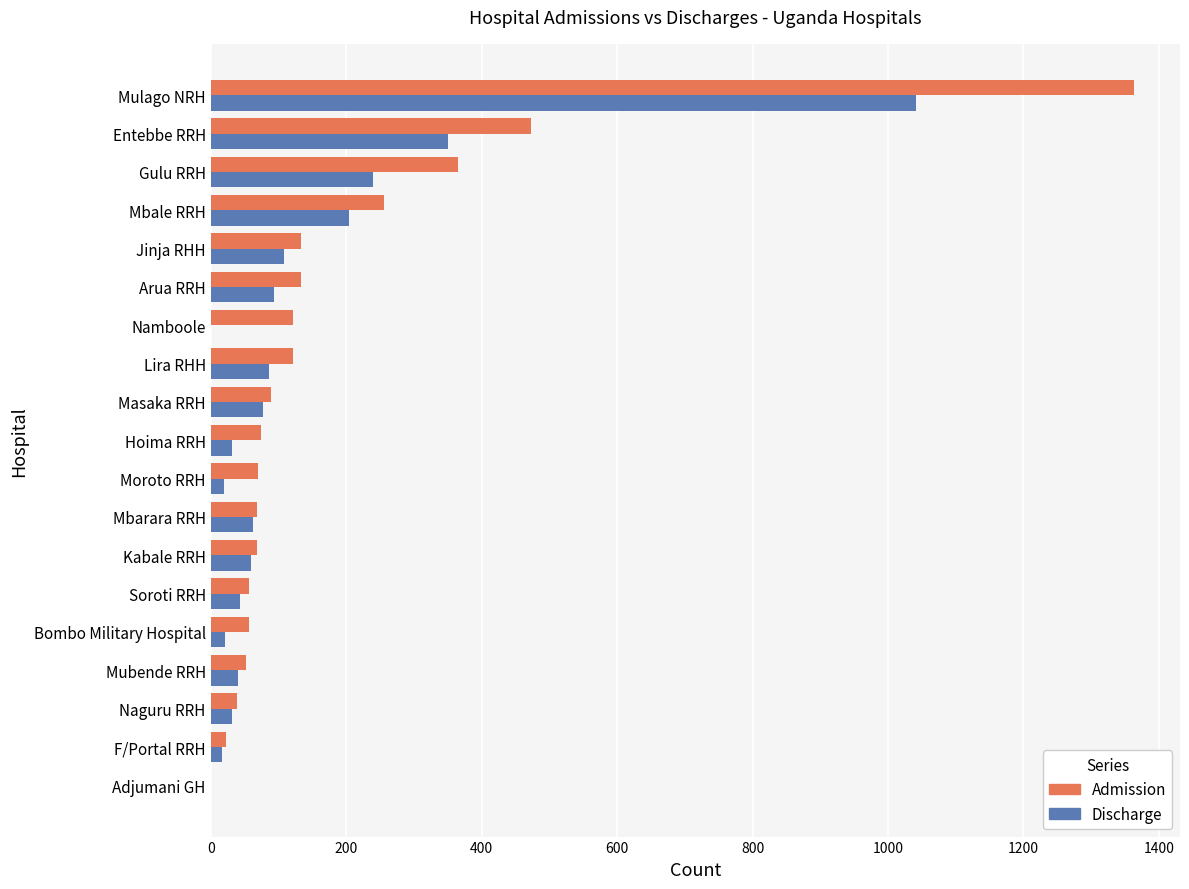

Count the number of data series in this chart.

2